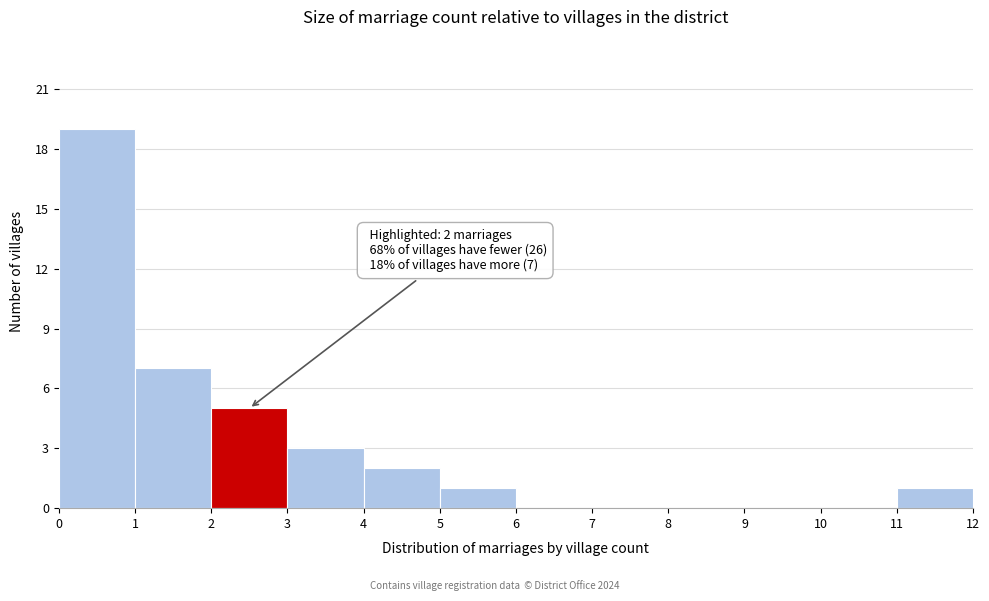

Which range on the x-axis has the tallest bar?

0 to 1